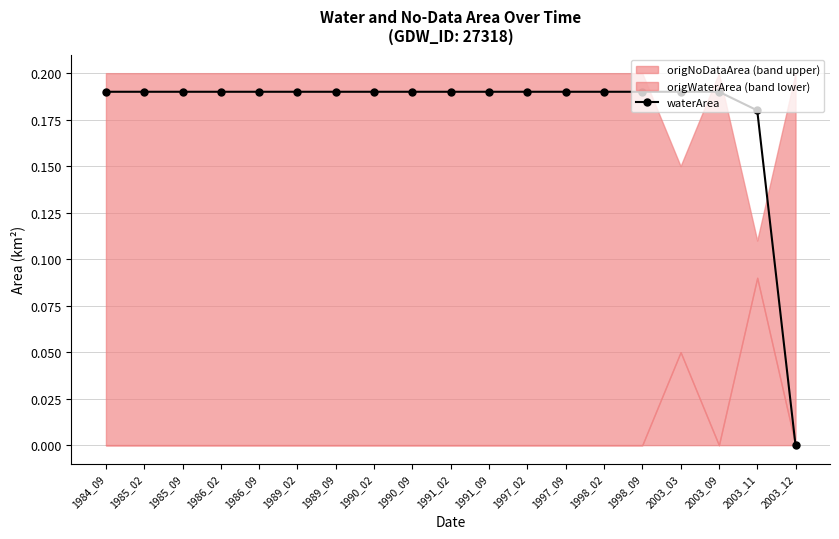

The value at 1985_09 is 0.2. True or false?

True